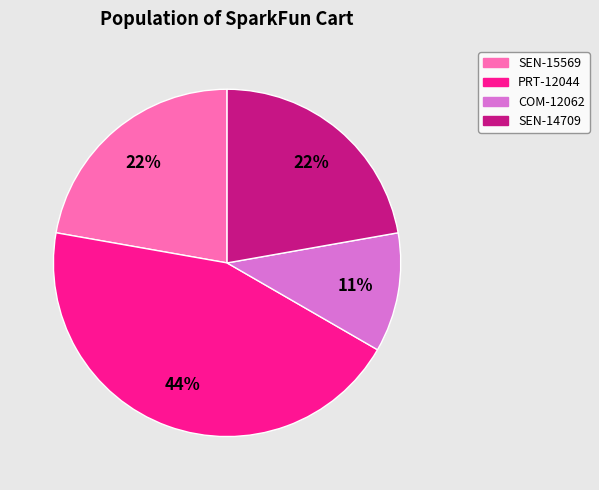

How many slices are in this pie chart?

4